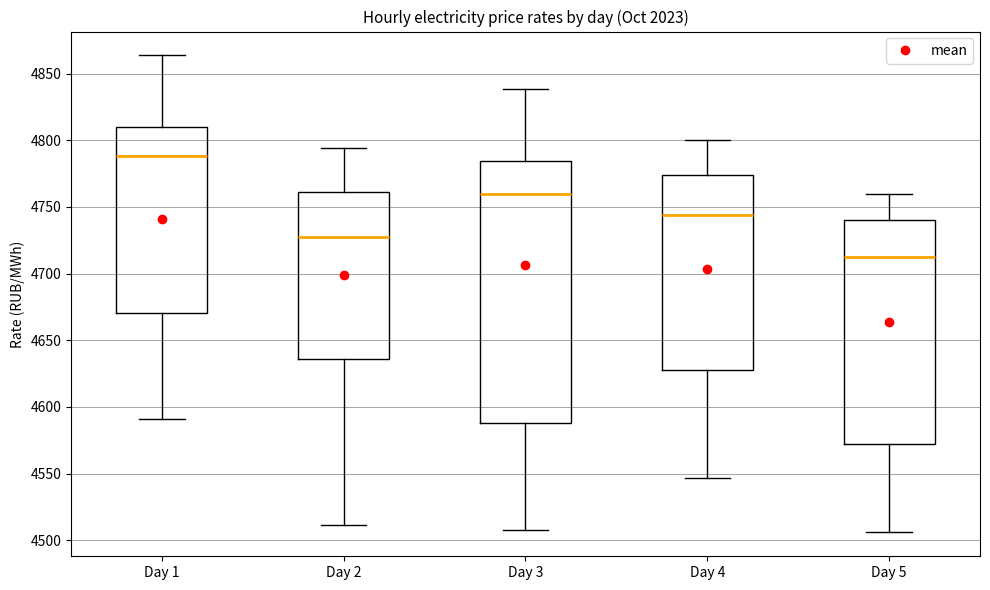

Which box is the tallest, from its lower edge to its upper edge?

Day 3